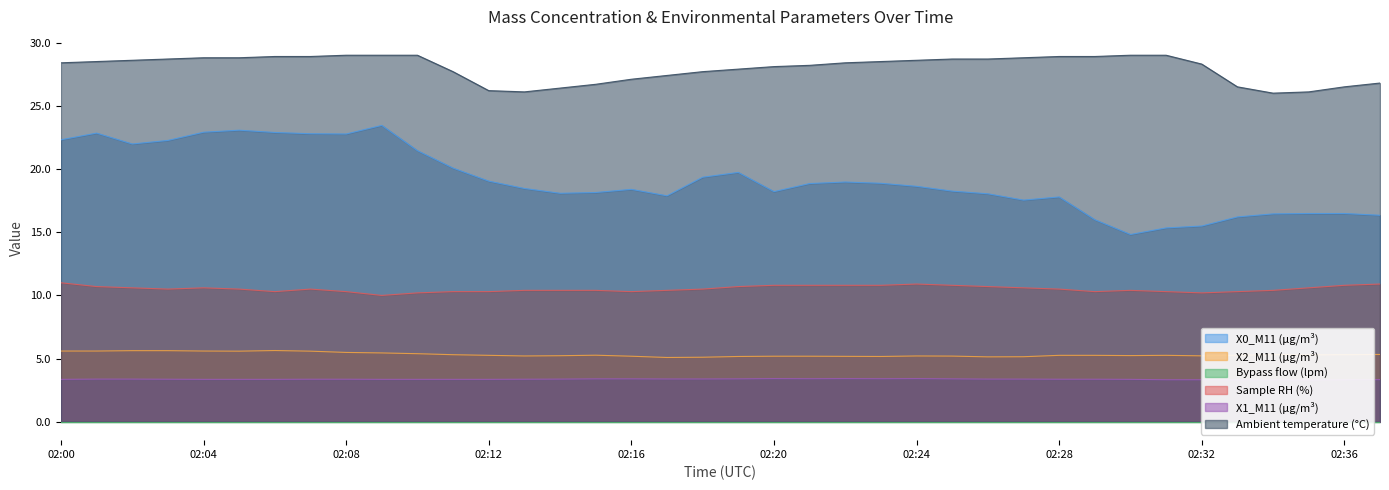

In X0_M11 (μg/m³), how many points are higher than both neighbors (excluding endpoints)?

7